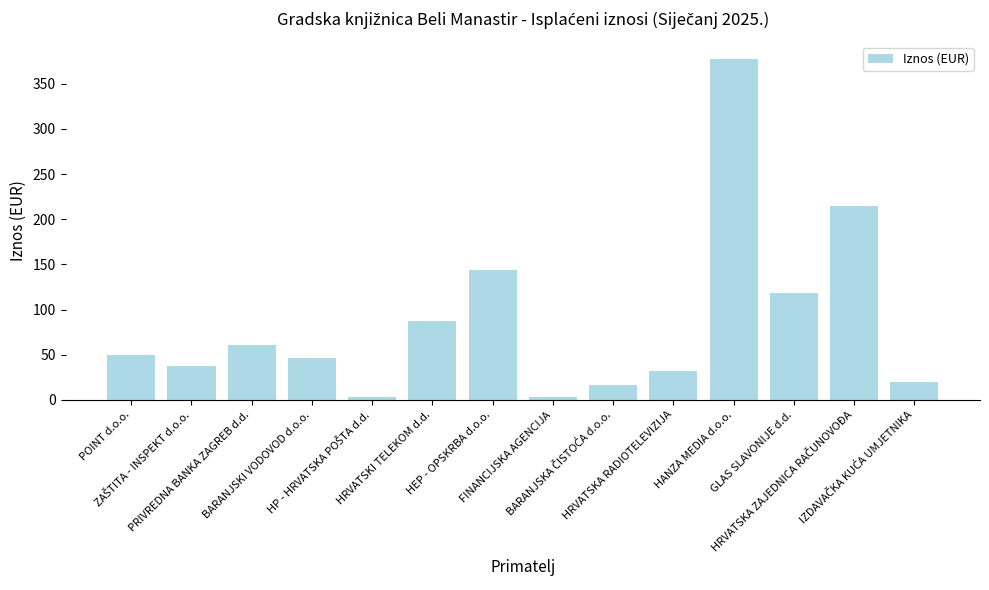

How many bars are there in total?

14